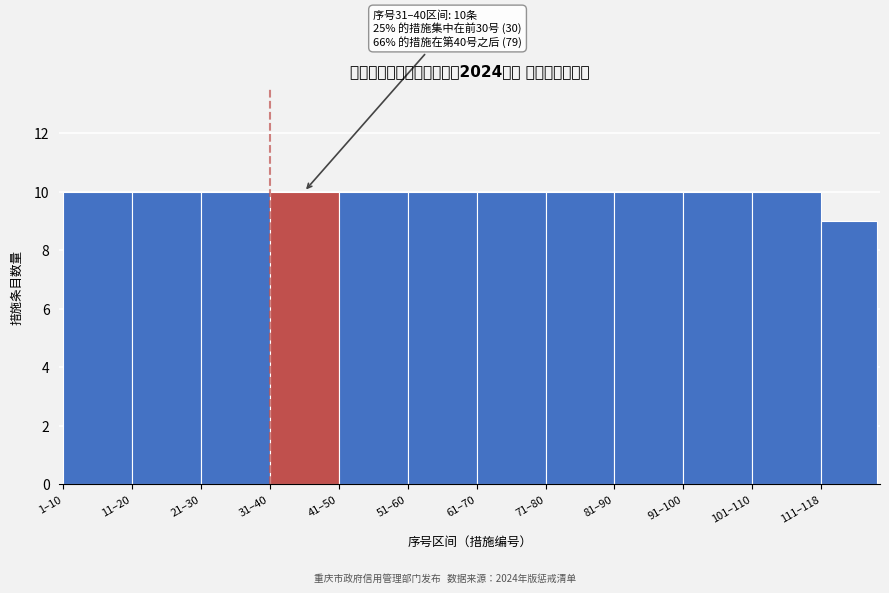

Reading left to right, list all the values displayed in this chart.

10	10	10	10	10	10	10	10	10	10	10	9